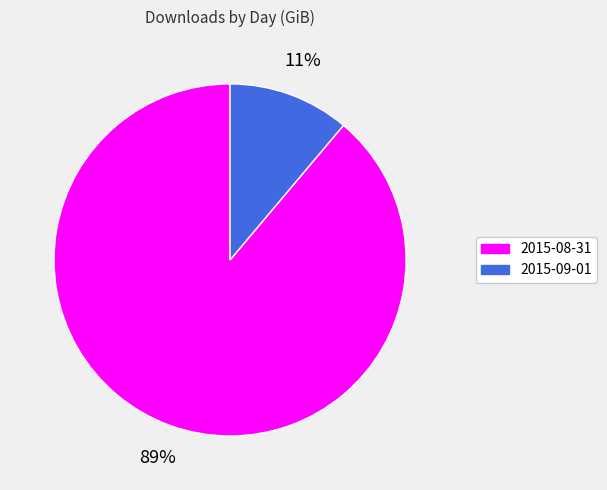

Which has a higher value, 2015-09-01 or 2015-08-31?

2015-08-31